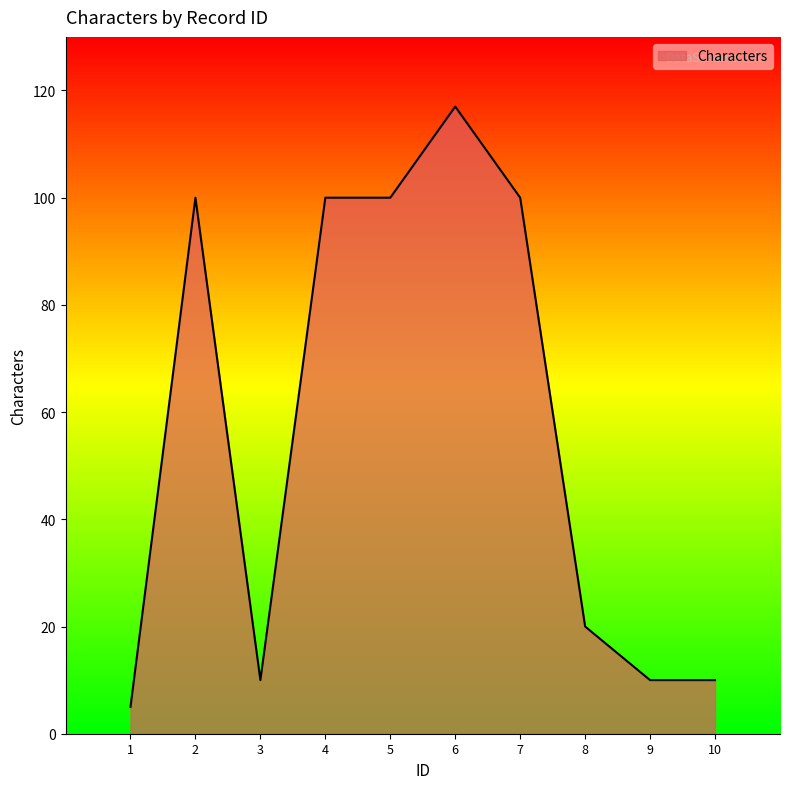

What is the change in value from 3 to 6?

+107